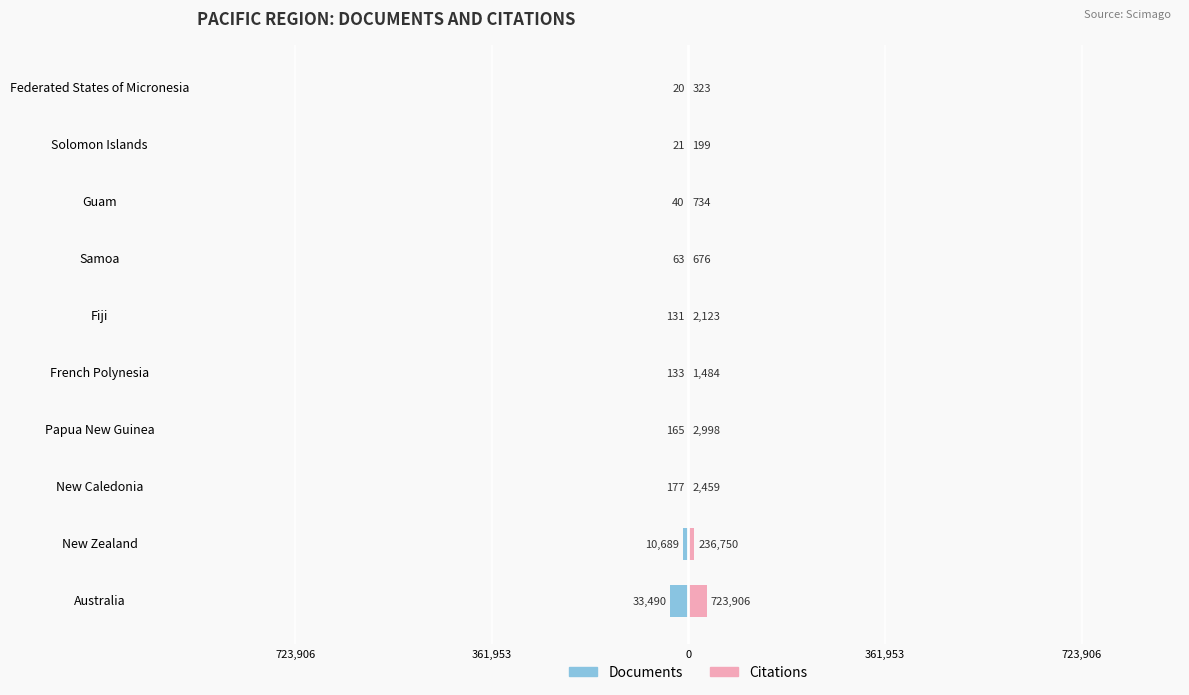

What are all the series names shown in the legend?

Documents, Citations